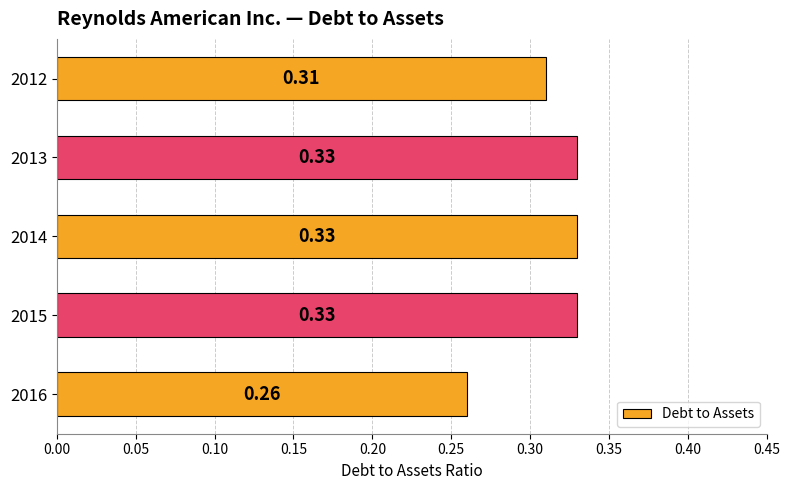

What is the sum of the values at 2012 and 2014?

0.6